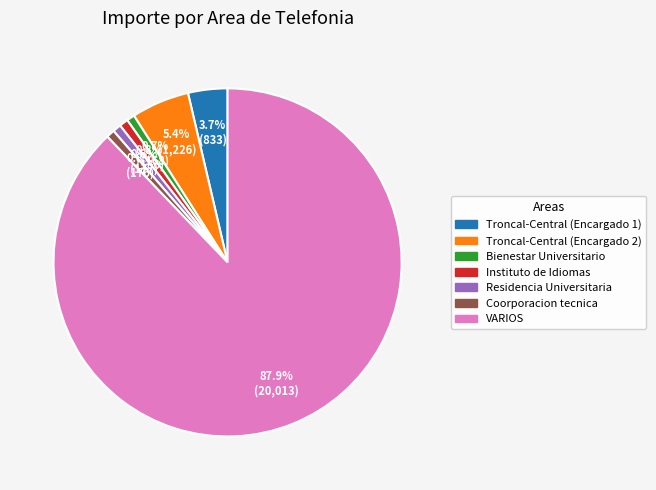

What percentage do Instituto de Idiomas and Troncal-Central (Encargado 2) together represent?

6.2%